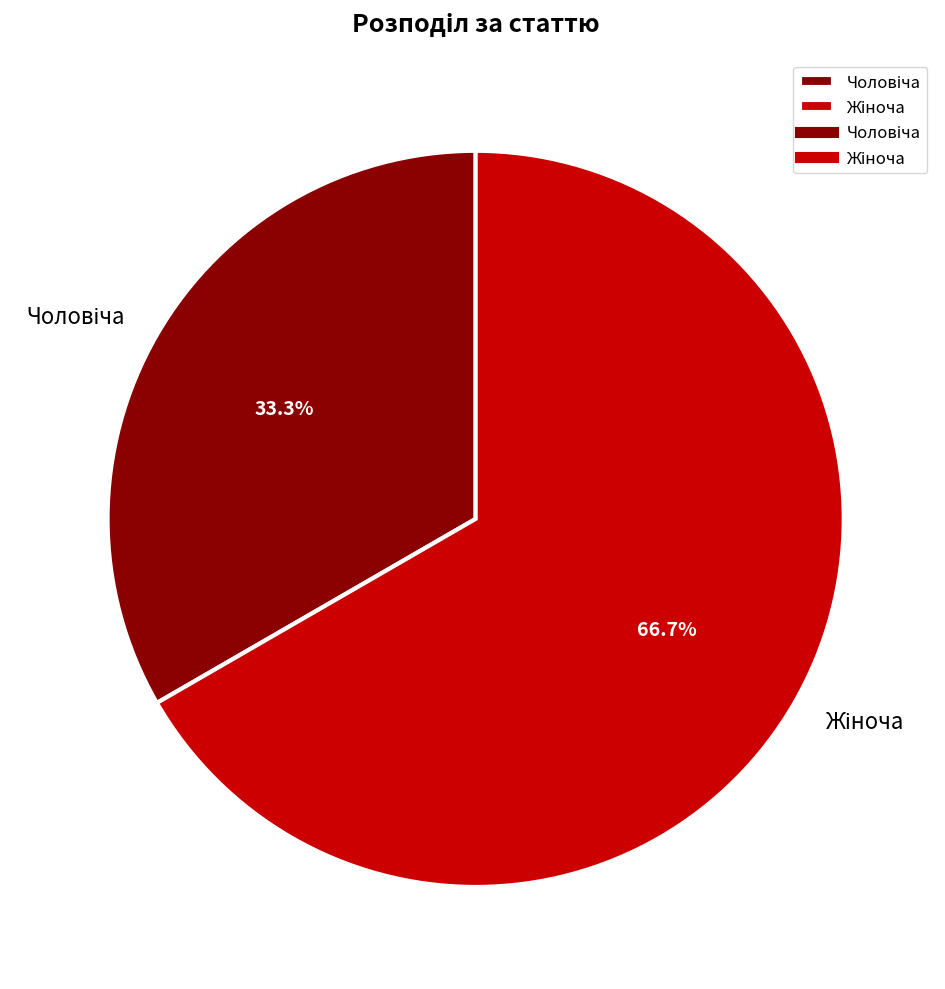

Count the number of slices in the pie.

2